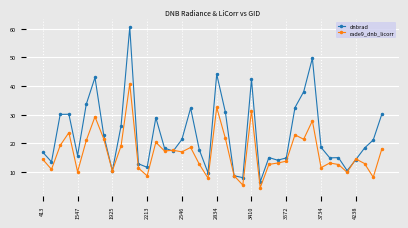

Rank the series by their maximum value, from highest to lowest.

dnbrad, rade9_dnb_licorr